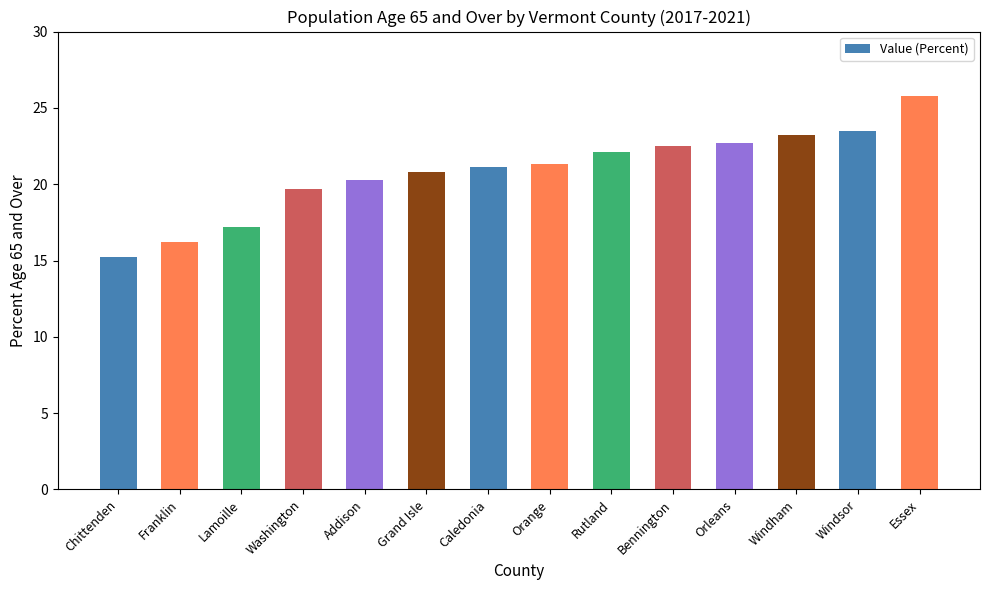

Between Addison and Grand Isle, which is larger?

Grand Isle